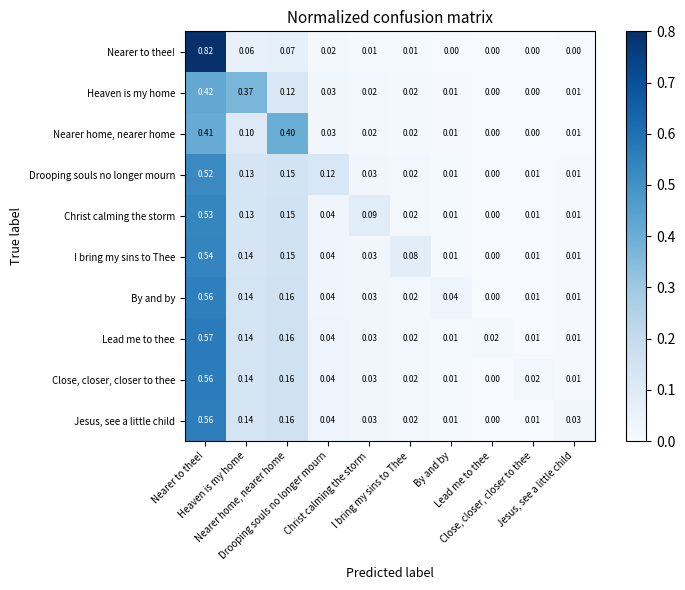

What is the greatest value displayed?

0.8